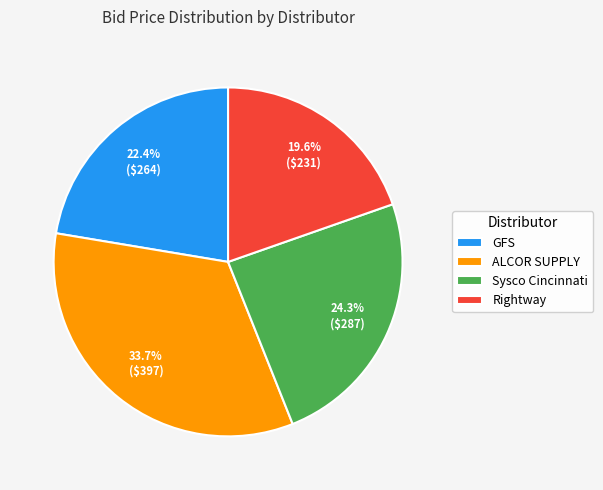

True or false: GFS accounts for 10% of the total.

False